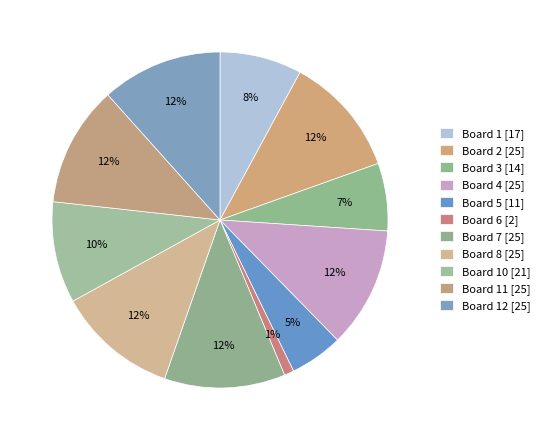

Which category has the biggest portion of the pie?

Board 2